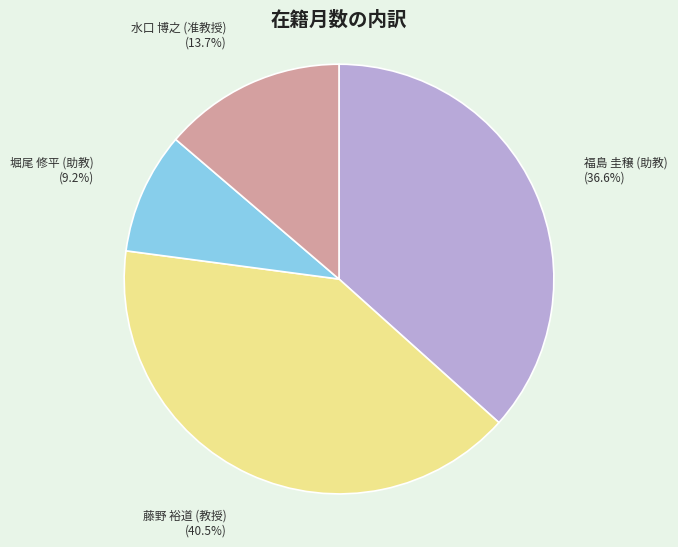

Count the number of slices in the pie.

4